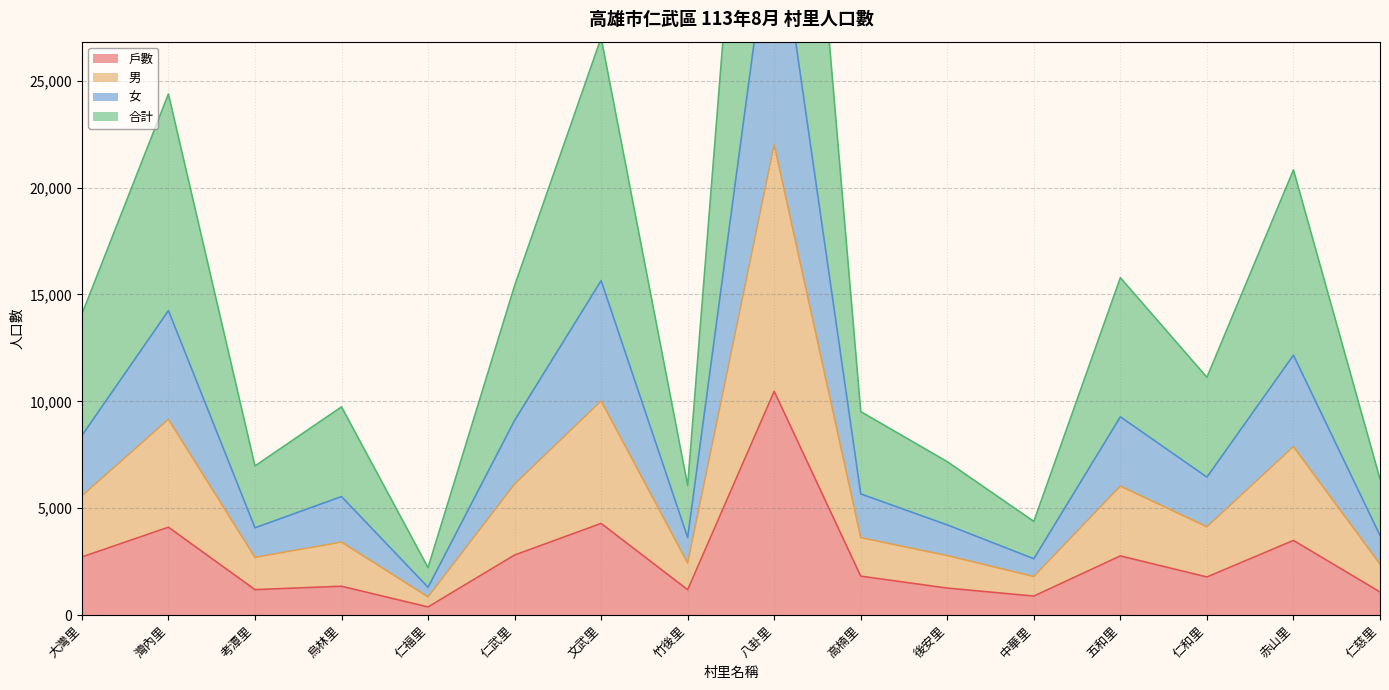

The 戶數 series shows 2806 at 仁武里. True or false?

True